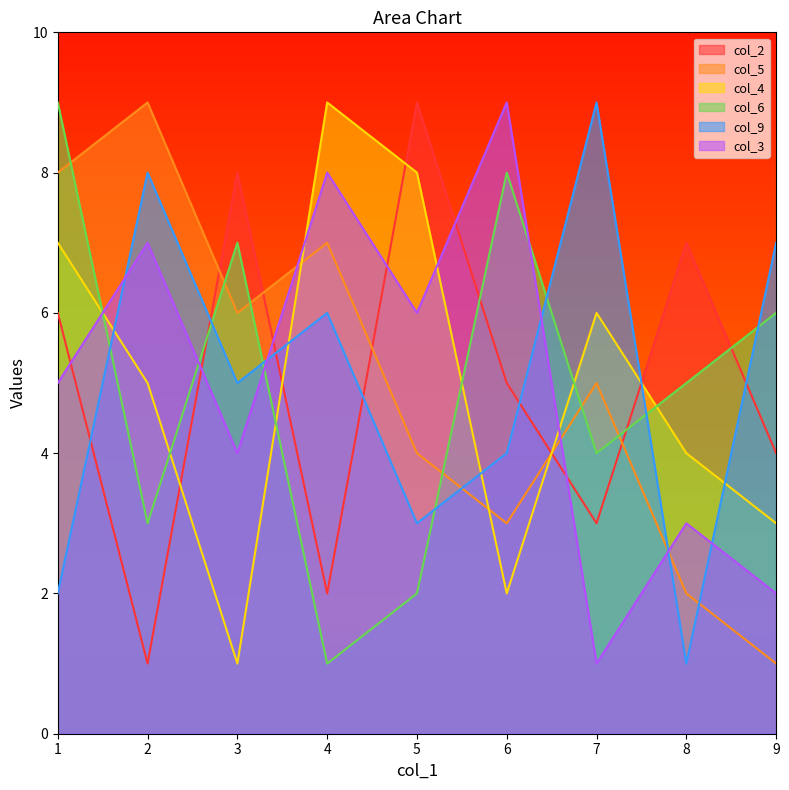

True or false: col_9 and col_2 cross at least once.

True